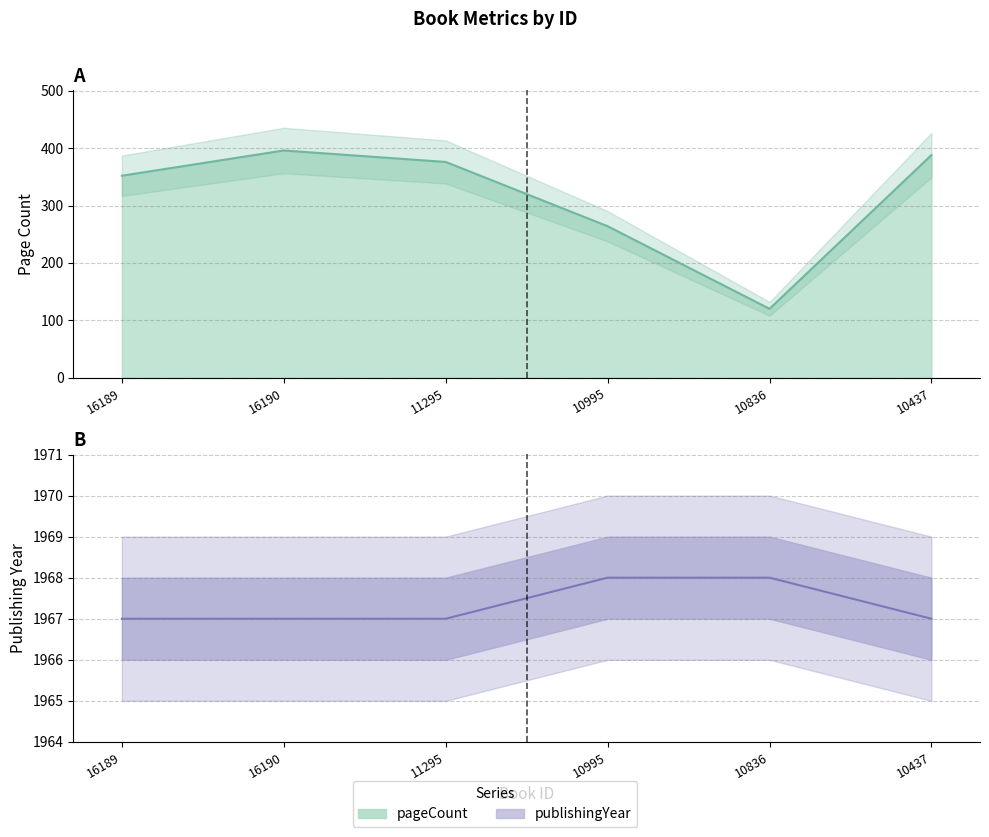

Which series has the largest range (max minus min)?

pageCount